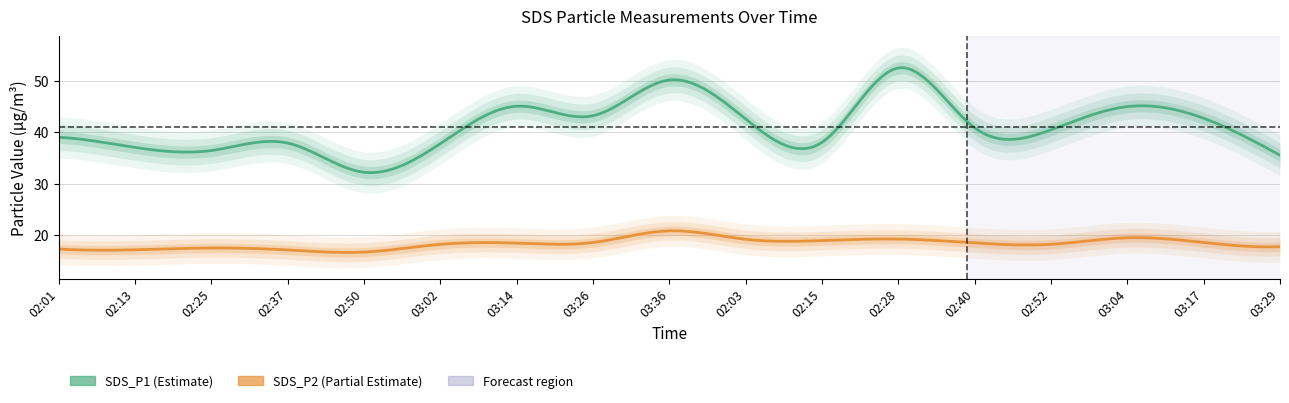

True or false: SDS_P1 and SDS_P2 cross at least once.

False